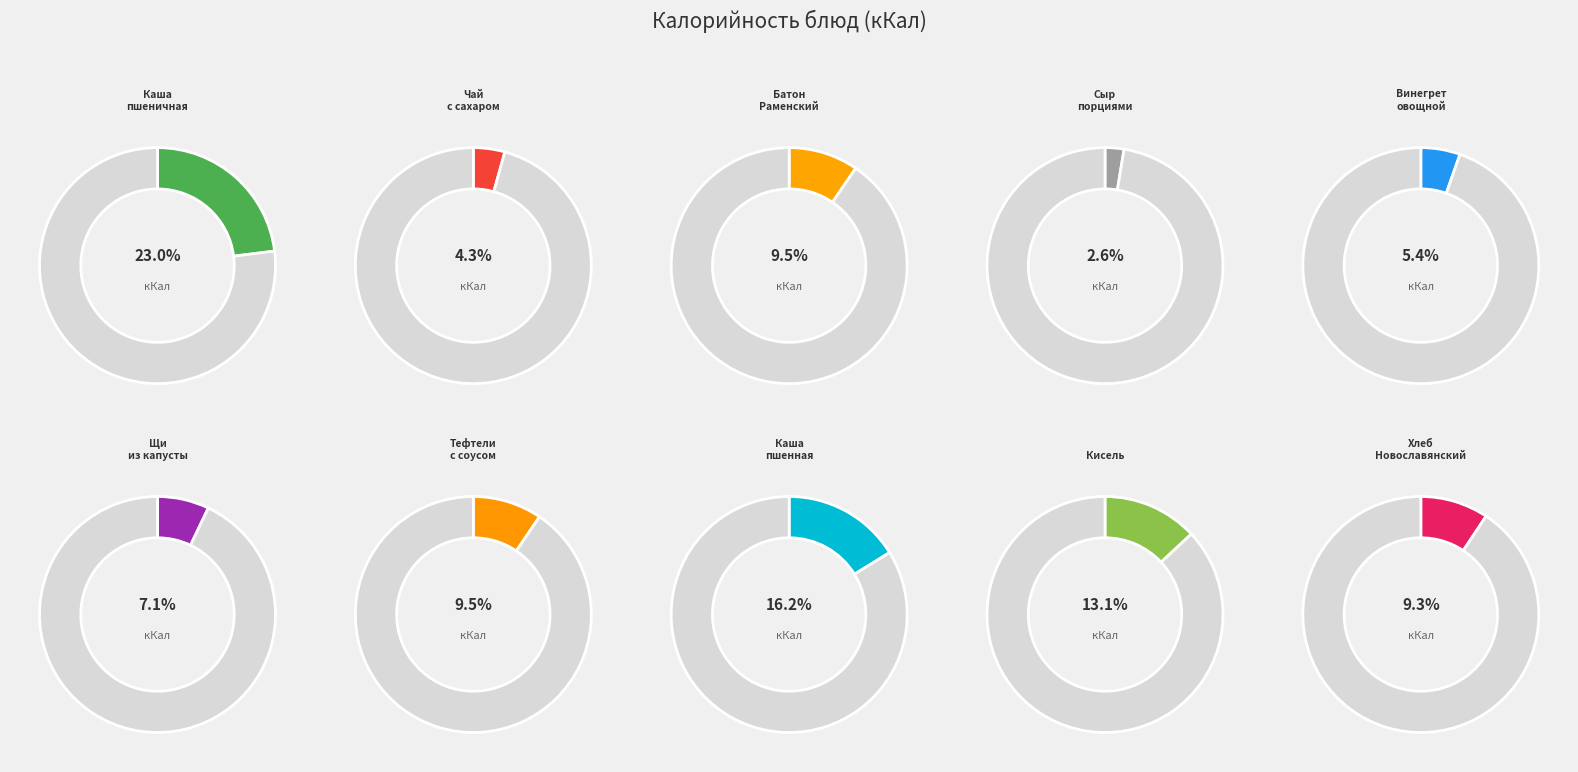

Is the sum of Хлеб Новославянский and Кисель greater than half?

No